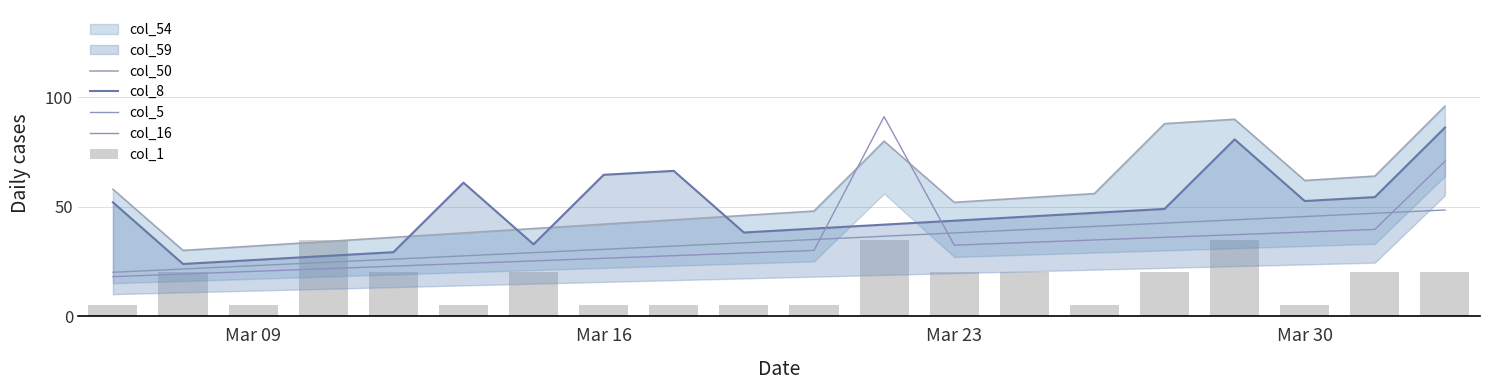

What is the total value across all series at Mar 09?

106.0